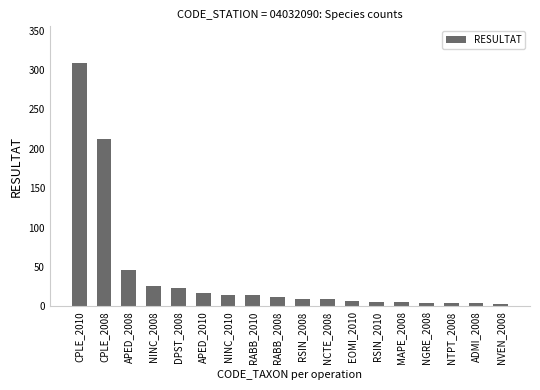

What is the change in value from NINC_2010 to RSIN_2008?

-5